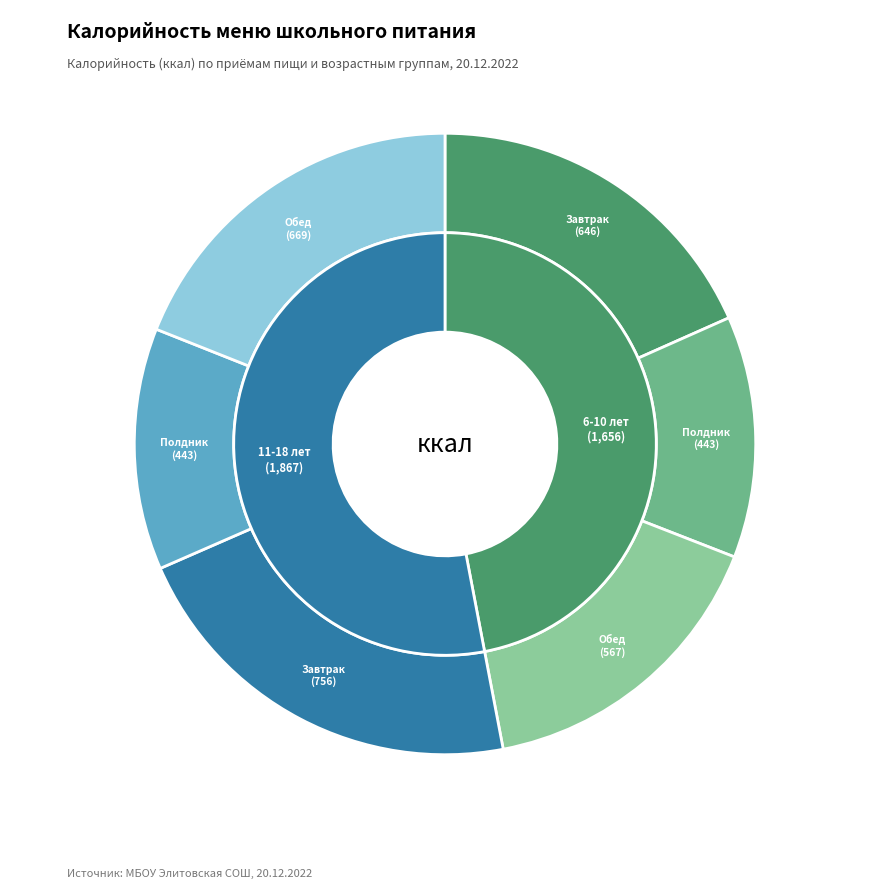

The Завтрак (11-18 лет) slice represents 14% of the pie. True or false?

False